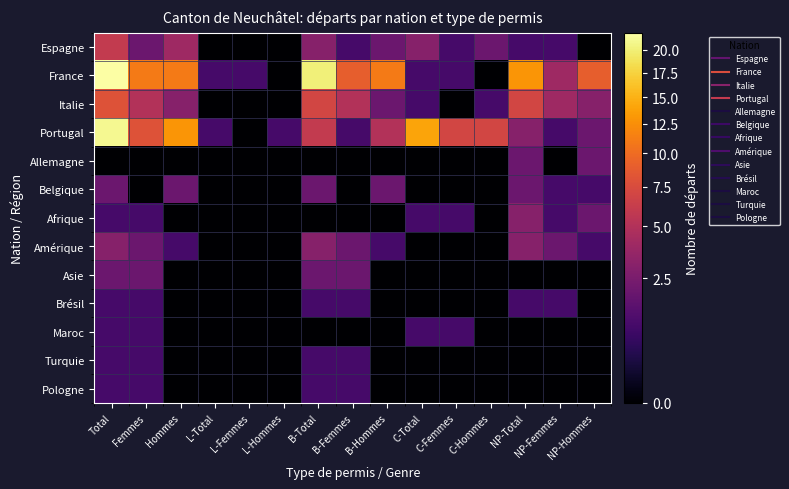

Rank the series at C-Hommes from lowest to highest value.

France, Allemagne, Belgique, Afrique, Amérique, Asie, Brésil, Maroc, Turquie, Pologne, Italie, Espagne, Portugal